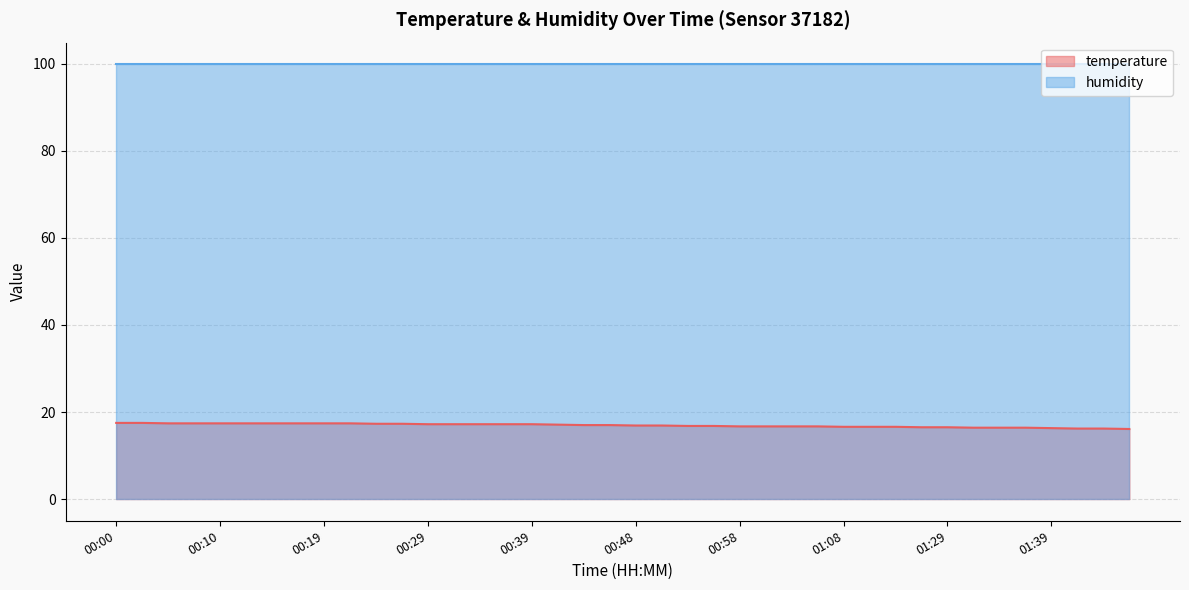

Reading left to right, what are all the values shown in this chart?

17.5	17.5	17.4	17.4	17.4	17.4	17.4	17.4	17.4	17.4	17.3	17.3	17.2	17.2	17.2	17.2	17.2	17.1	17.0	17.0	16.9	16.9	16.8	16.8	16.7	16.7	16.7	16.7	16.6	16.6	16.6	16.5	16.5	16.4	16.4	16.4	16.3	16.2	16.2	16.1